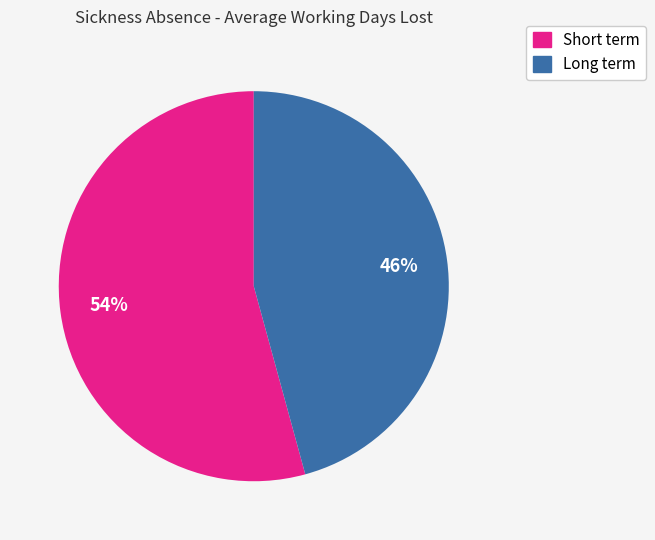

Does any single category account for the majority?

Yes